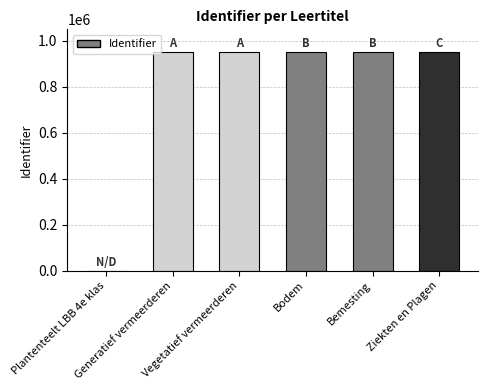

How many values are above zero?

5